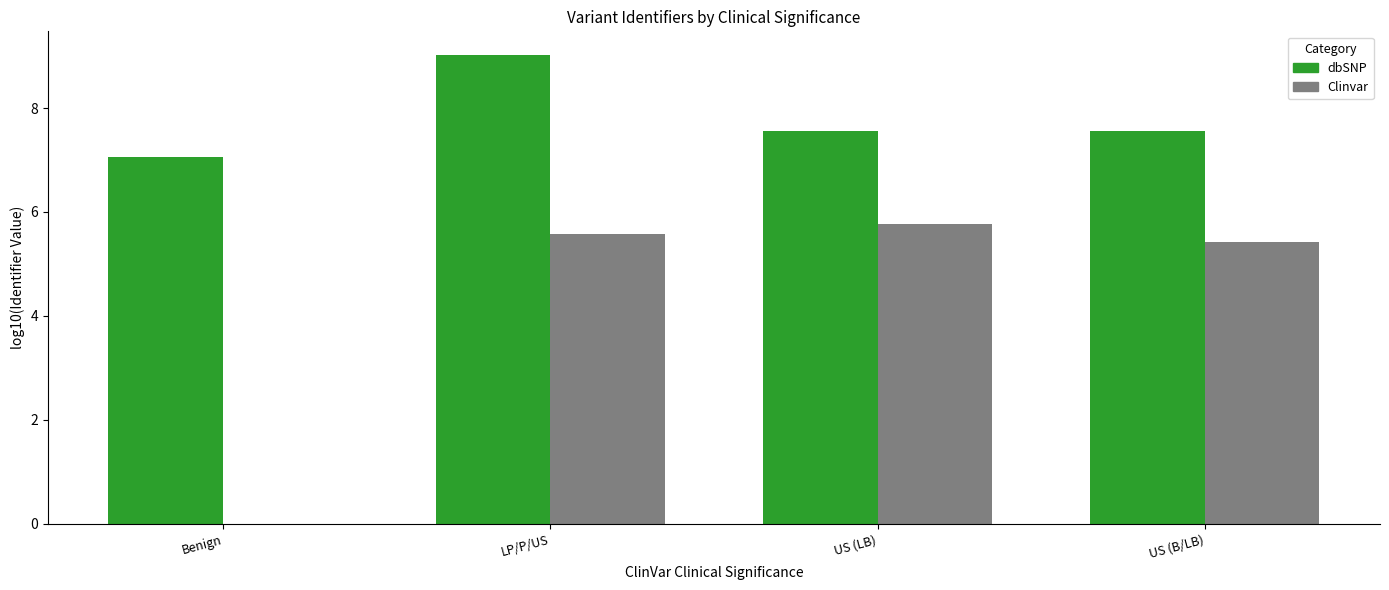

Is it true that Clinvar equals 1.2 at US (B/LB)?

False